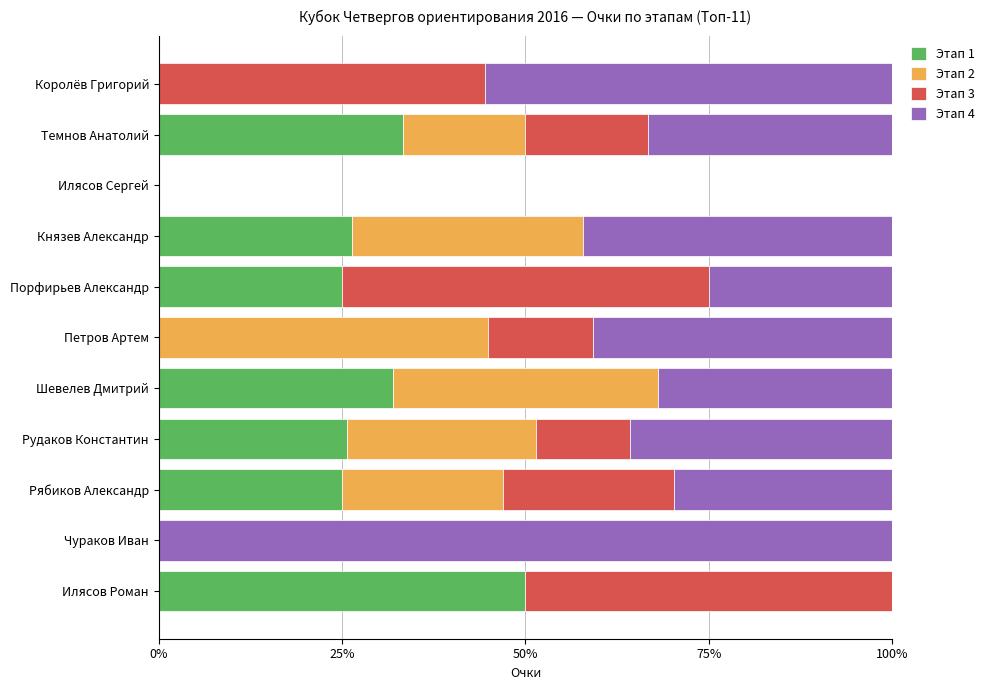

The Этап 1 series shows 31.9 at Шевелев Дмитрий. True or false?

True